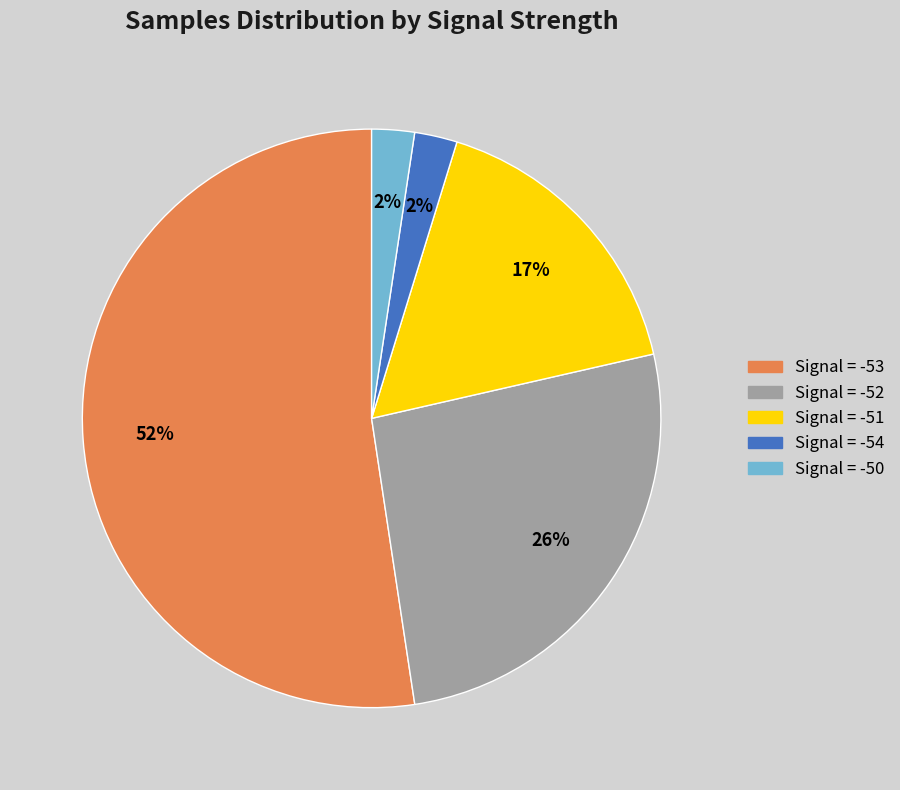

Is there any slice that represents more than half of the pie?

Yes